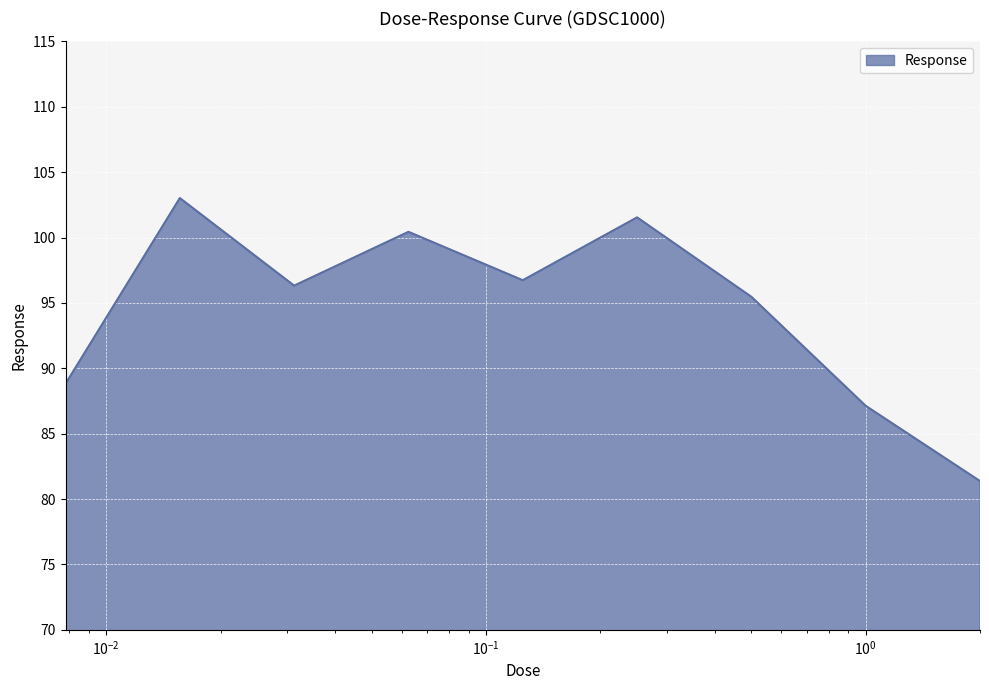

What is the smallest value displayed?

81.4